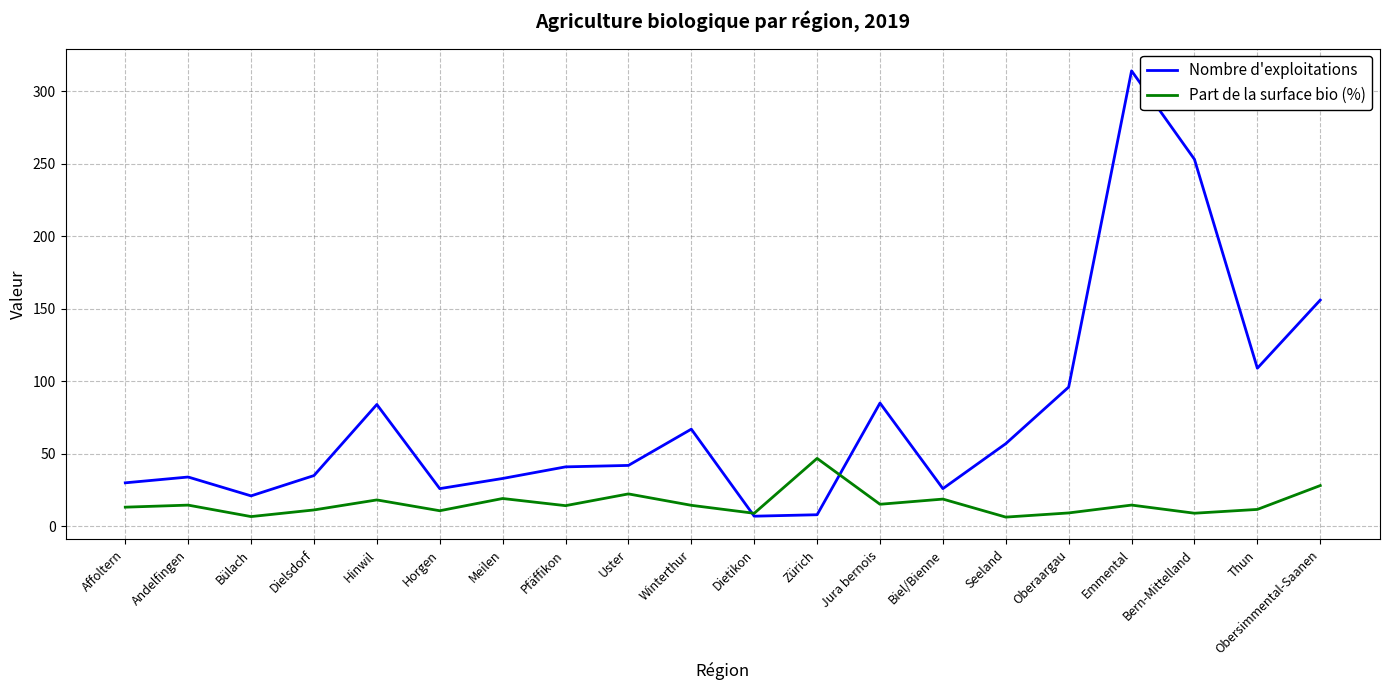

How many intersections are there between Part de la surface bio (%) and Nombre d'exploitations?

2